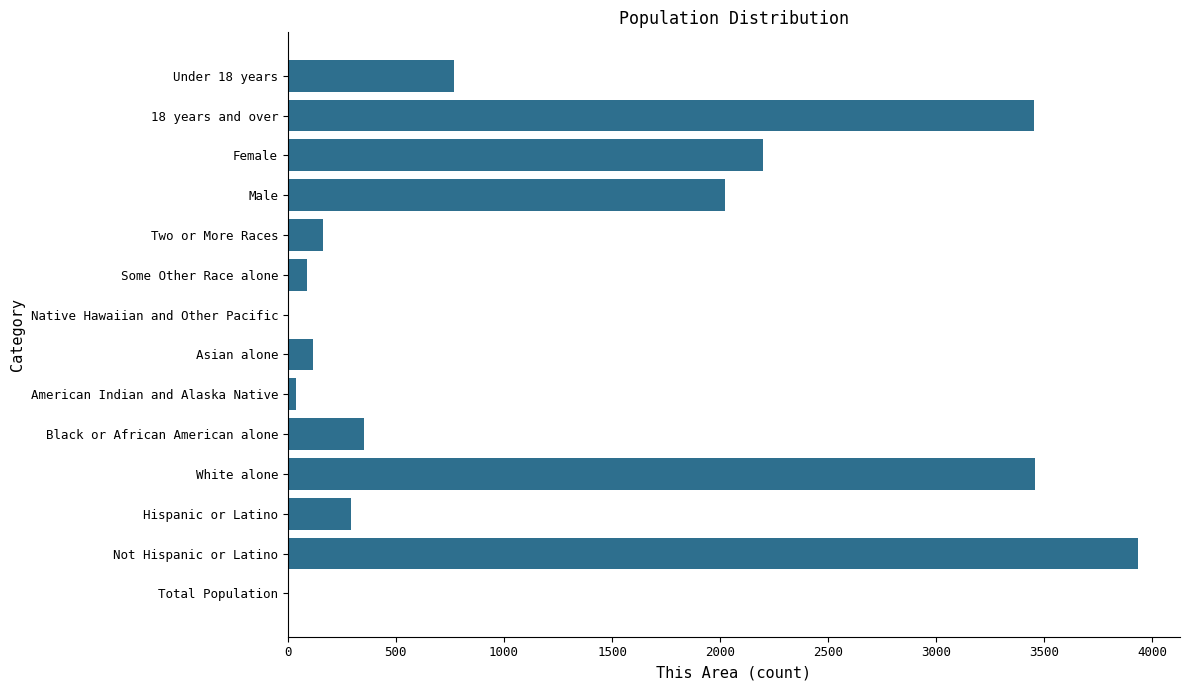

Between Total Population and Black or African American alone, which is larger?

Black or African American alone